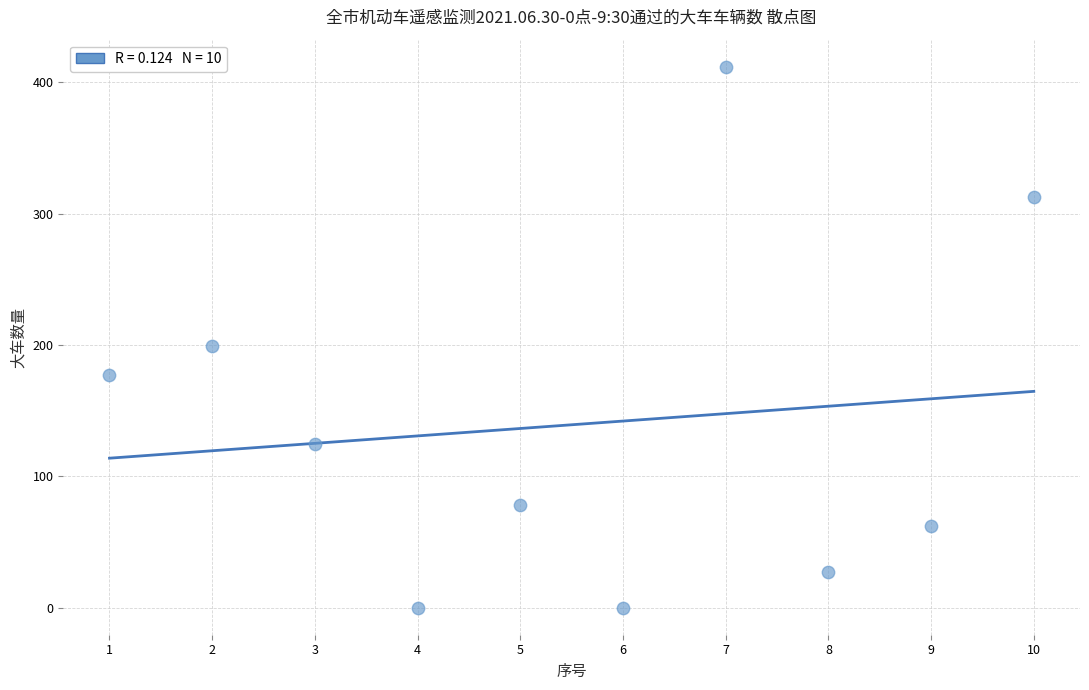

What is the range of X values (max minus min)?

9